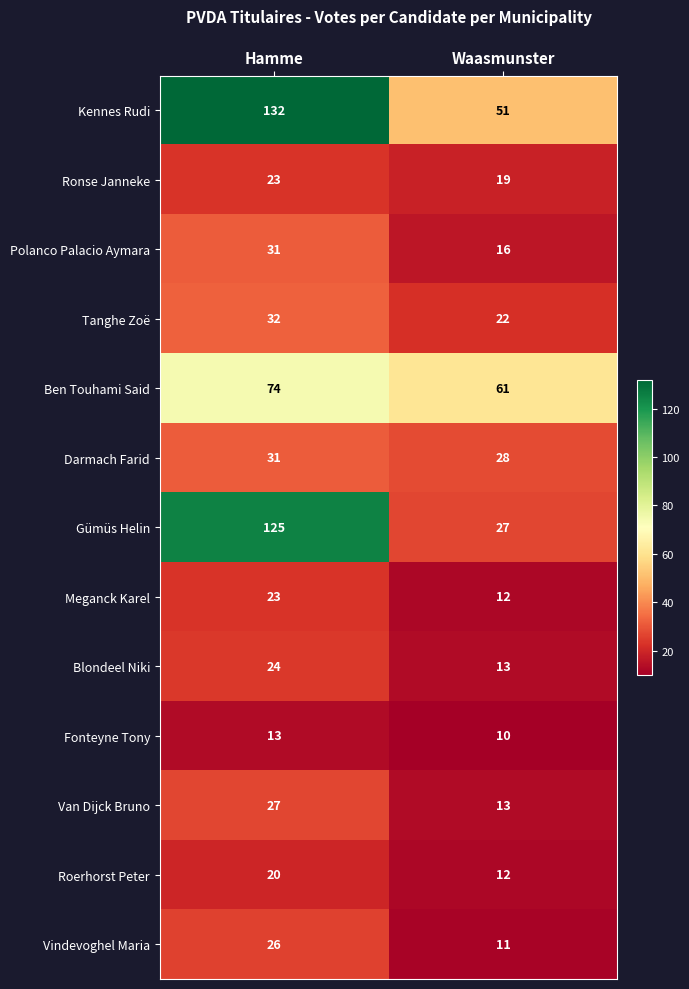

Is it true that Polanco Palacio Aymara equals 10 at Hamme?

False